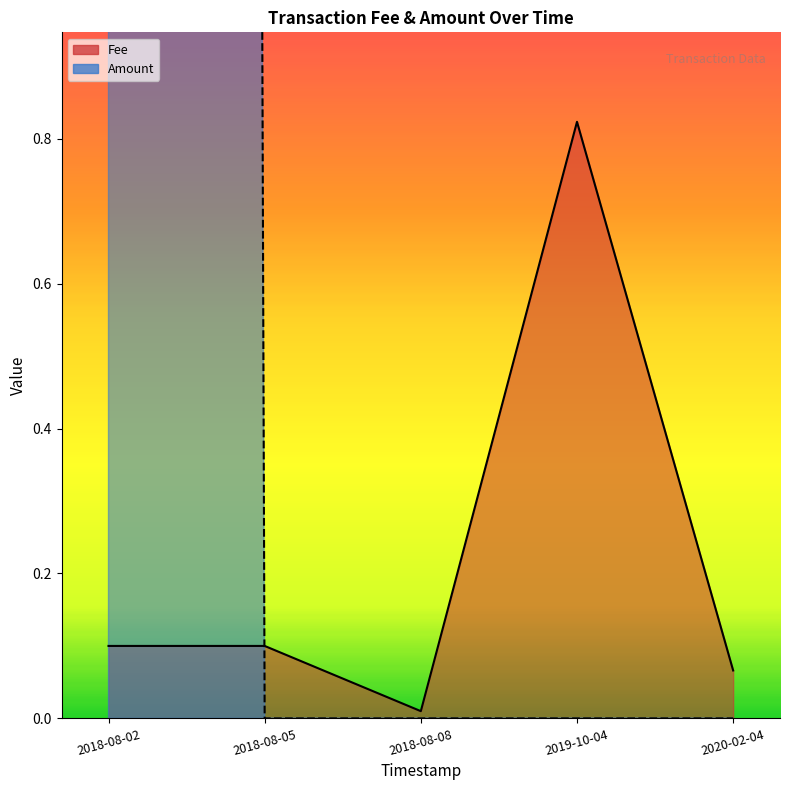

What is the difference between the highest and lowest values at 2020-02-04?

0.1